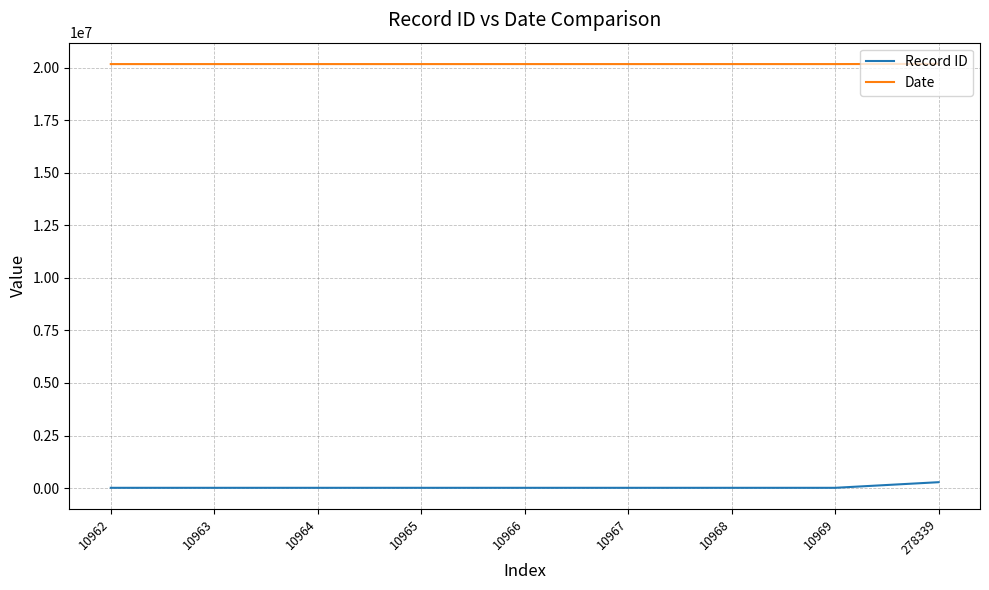

True or false: Record ID and Date cross at least once.

False